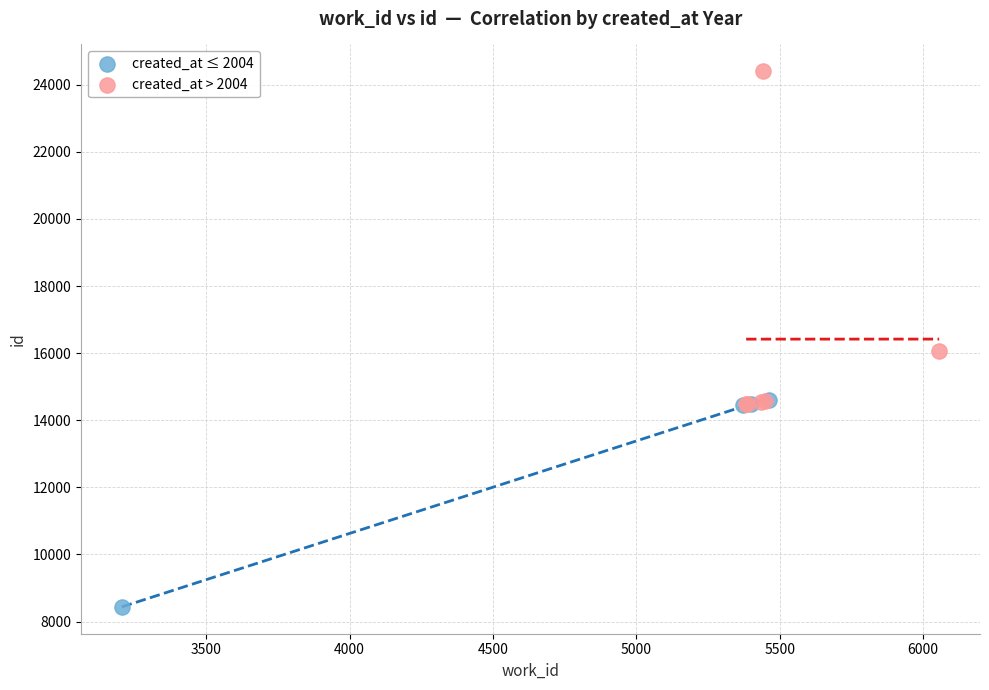

Which series reaches the minimum Y coordinate?

created_at ≤ 2004